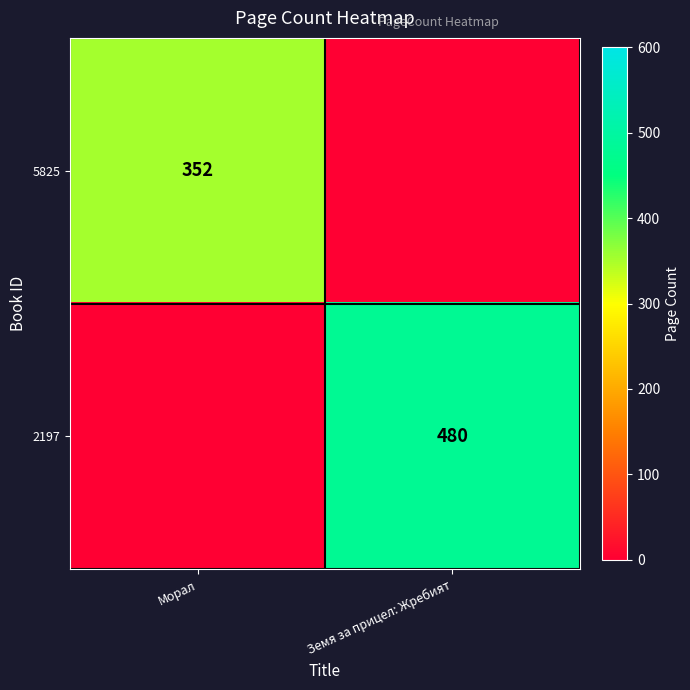

The 2197 series shows 480 at Земя за прицел: Жребият. True or false?

True